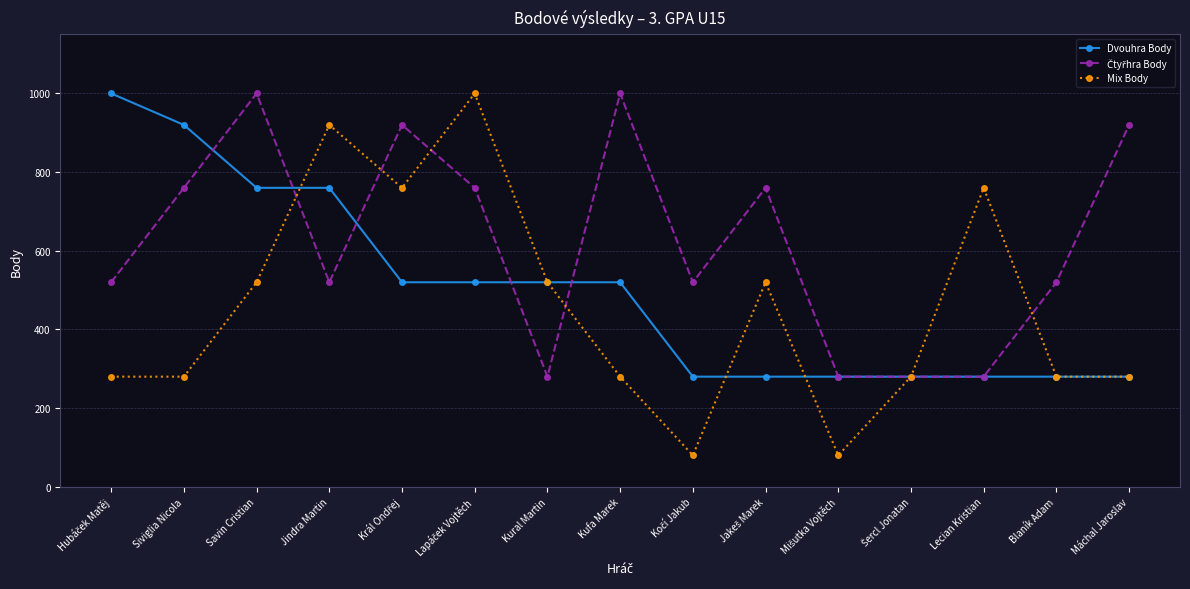

Does the chart have visible grid lines?

Yes